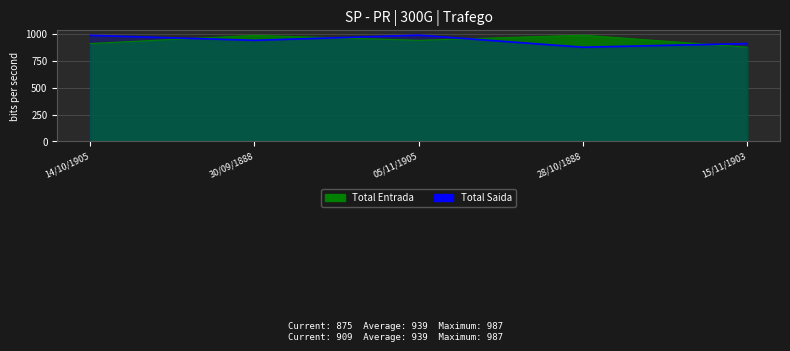

Which series has the widest spread of values?

Total Entrada